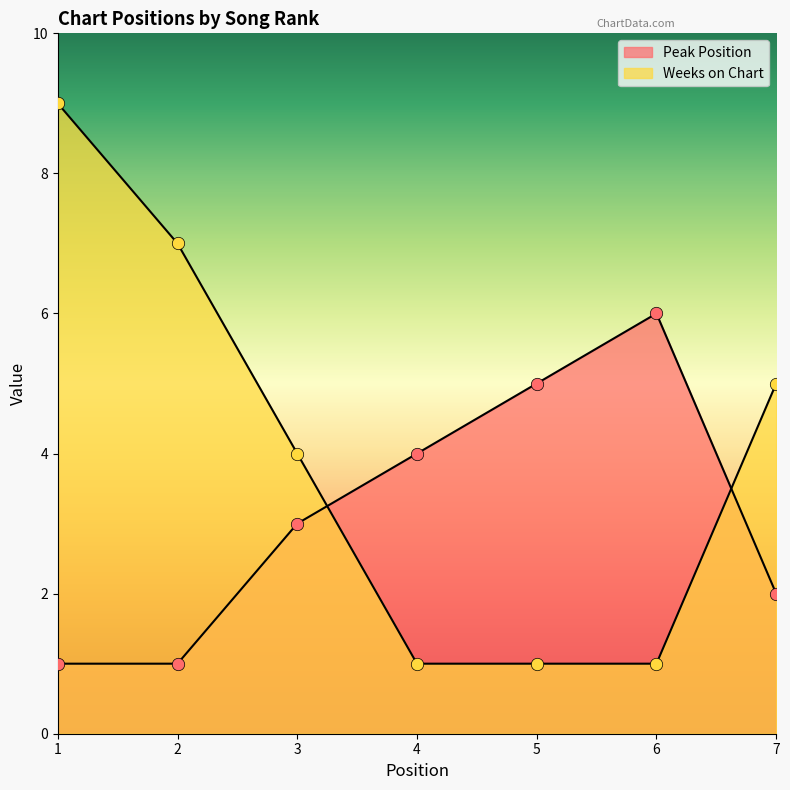

At which category is the sum across all series the highest?

1